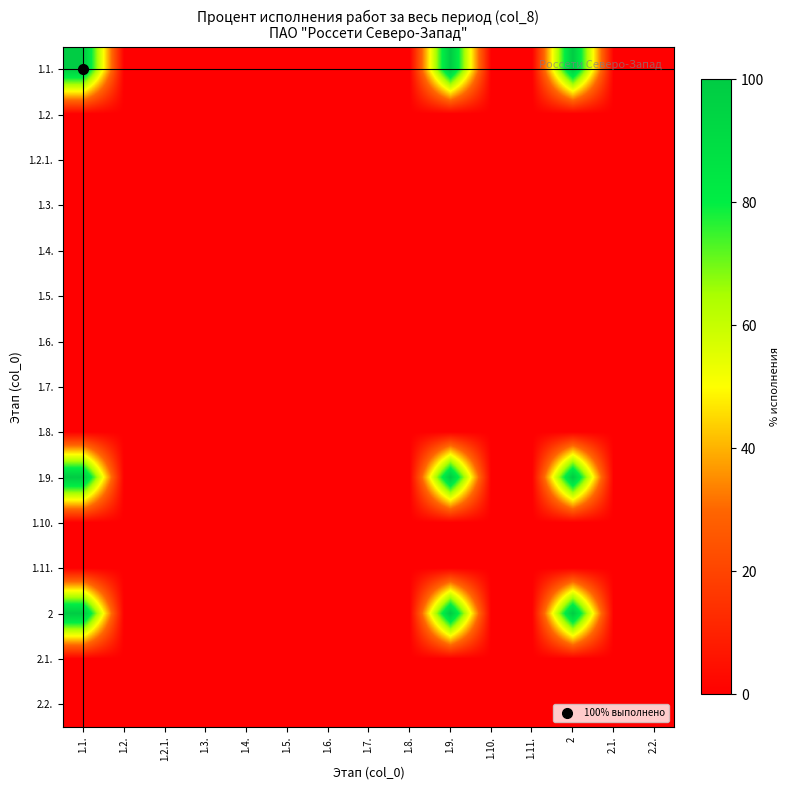

At which category is the sum across all series the highest?

1.1.